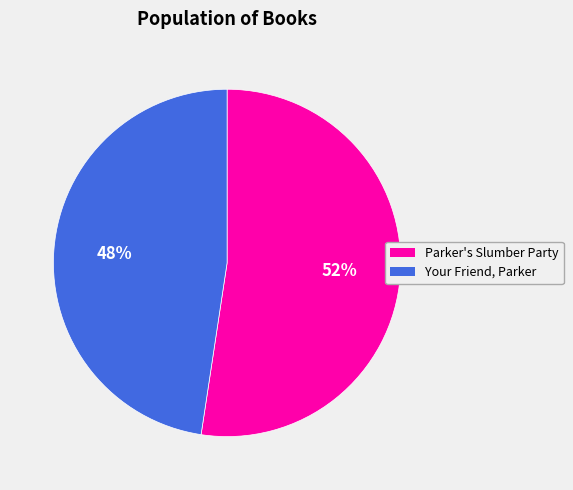

Is the sum of Your Friend, Parker and Parker's Slumber Party greater than half?

Yes